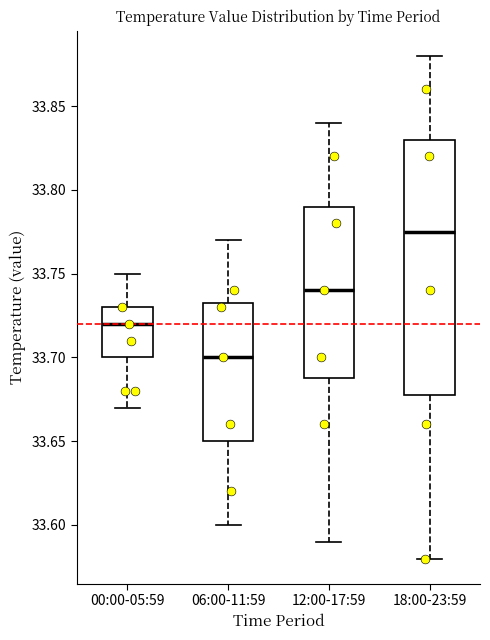

Reading left to right, transcribe this box plot: for each box, give where its median line is, the range the box spans, and where its two whiskers end, as read against the y-axis. The values are not printed on the chart, so give them approximately, as read against the axis.

00:00-05:59: median 33.720, box 33.700 to 33.730, whiskers 33.670 to 33.750
06:00-11:59: median 33.700, box 33.650 to 33.735, whiskers 33.600 to 33.770
12:00-17:59: median 33.740, box 33.690 to 33.790, whiskers 33.590 to 33.840
18:00-23:59: median 33.775, box 33.680 to 33.830, whiskers 33.580 to 33.880